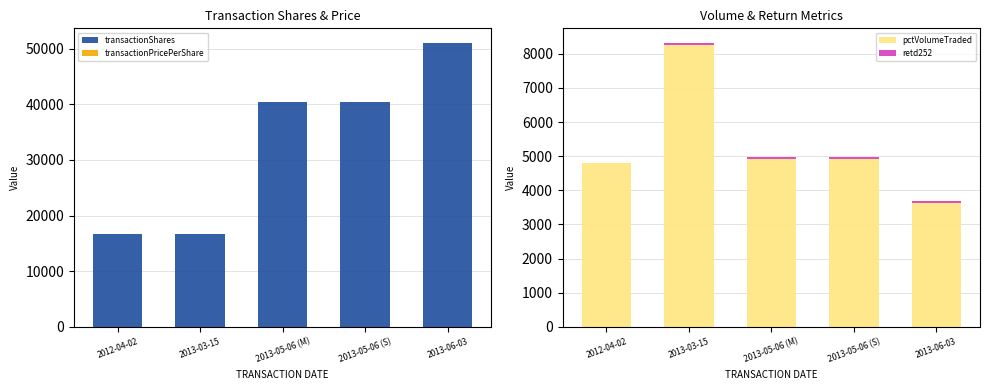

Which series has the largest range (max minus min)?

transactionShares